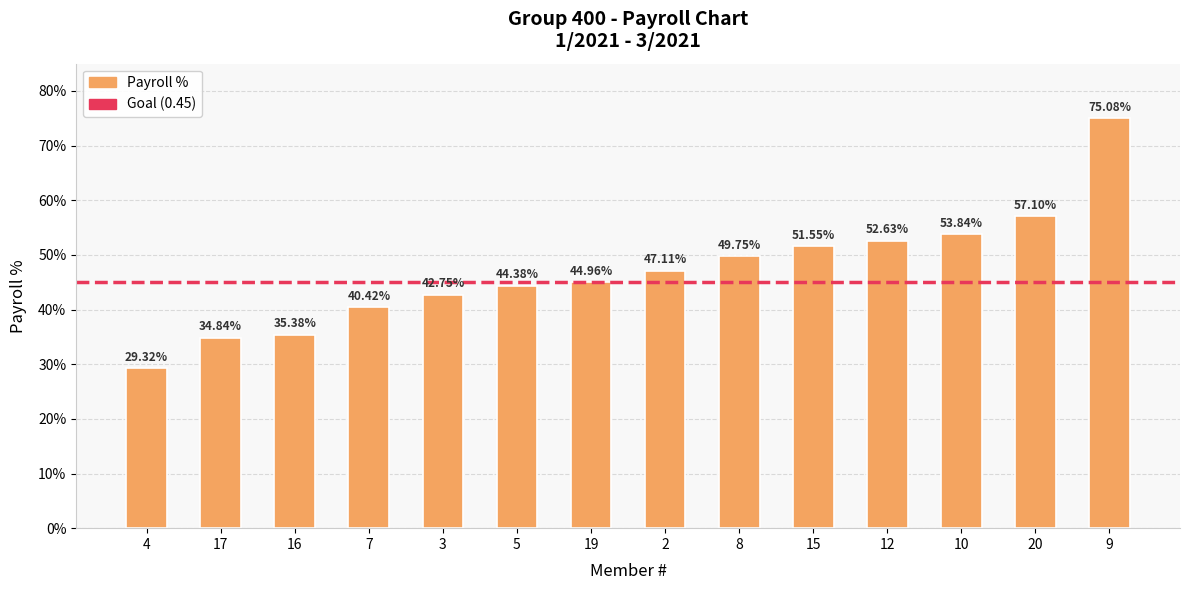

At which label is the value closest to 0?

4